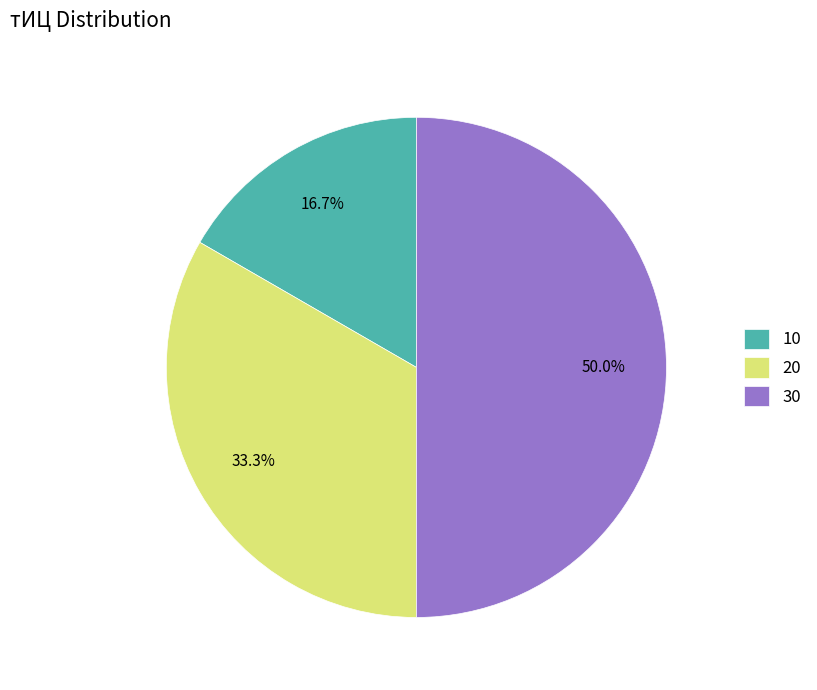

Rank the categories by value from lowest to highest.

10, 20, 30